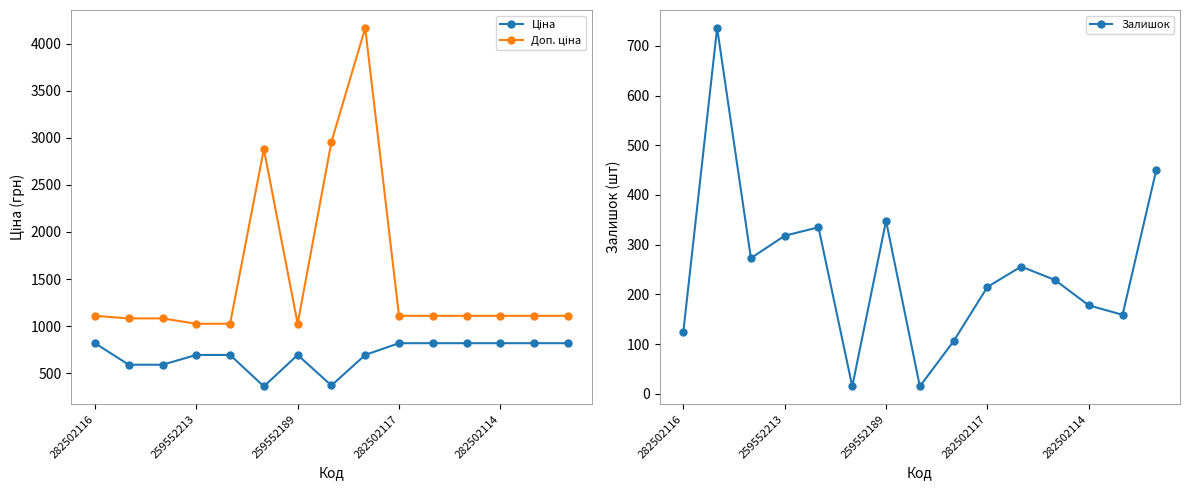

What is the label of the 12th point from the left?

11